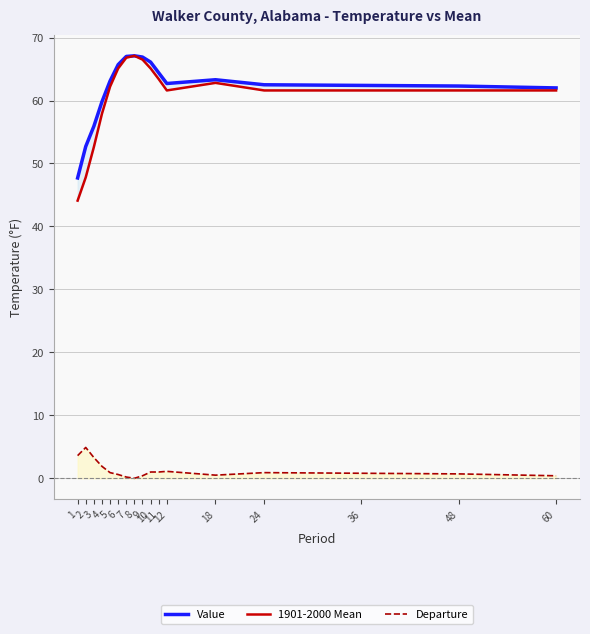

Is it true that Departure equals 0.4 at 60?

True